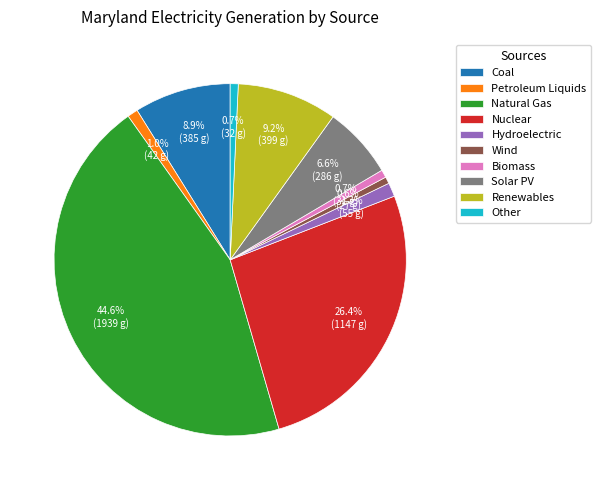

Is there any slice that represents more than half of the pie?

No